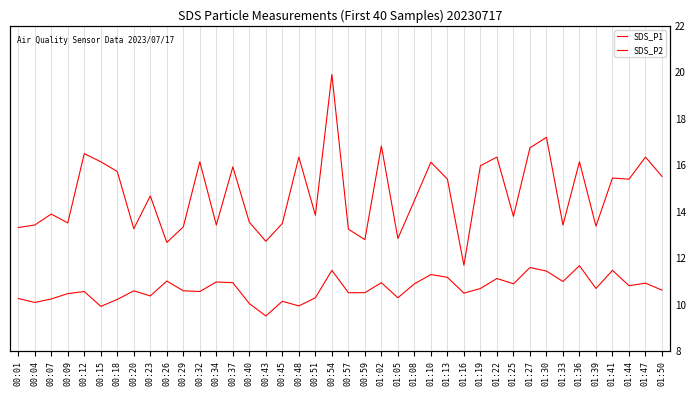

The SDS_P1 series shows 6.9 at 00:04. True or false?

False